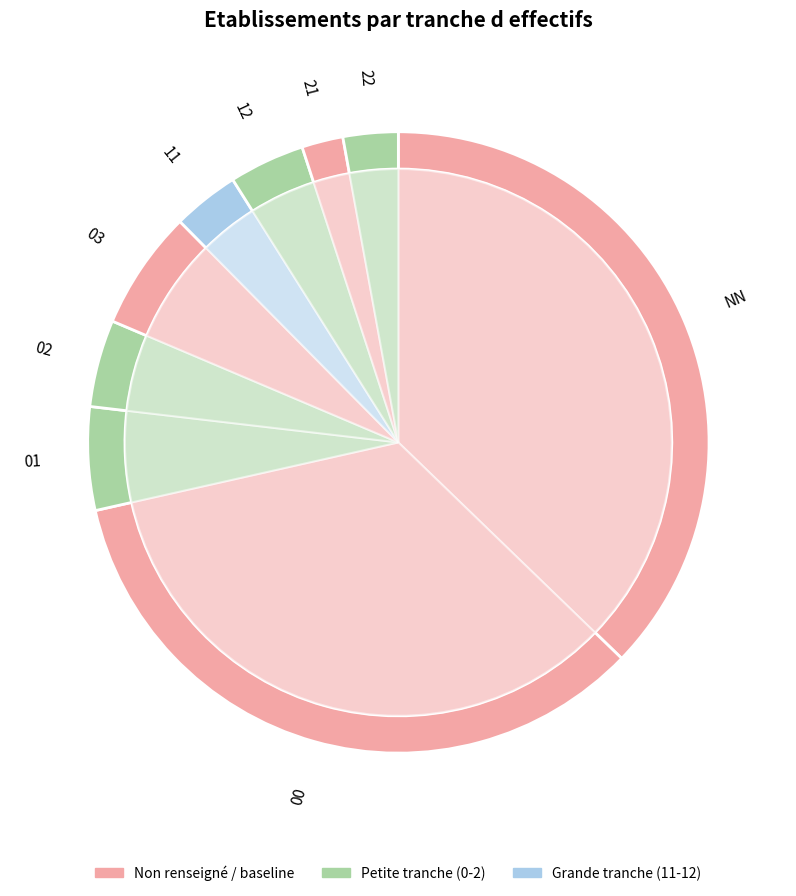

What is the total percentage of 22 and 01?

8.2%